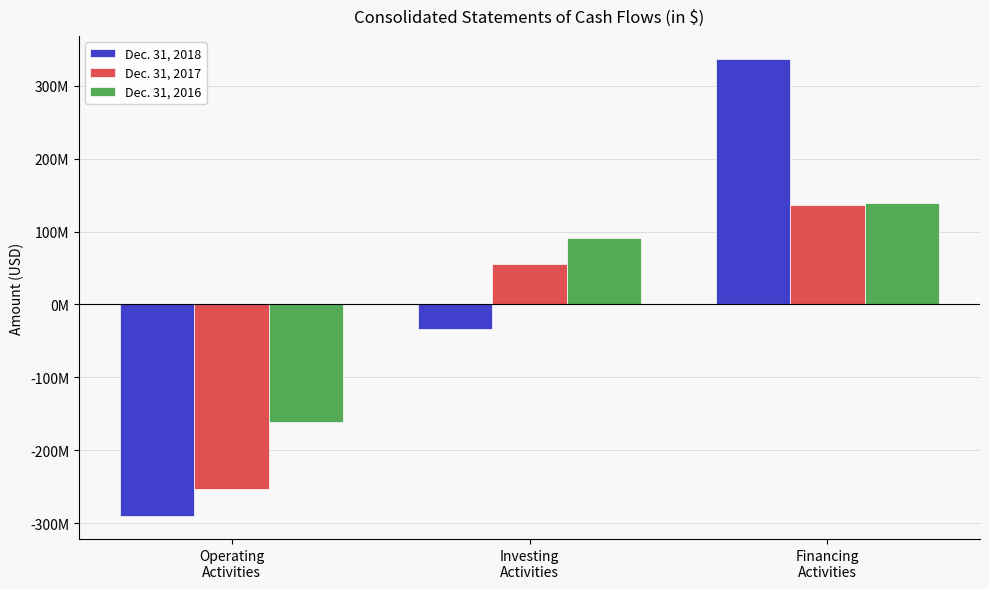

What is the sum of all Dec. 31, 2018 values?

12956000